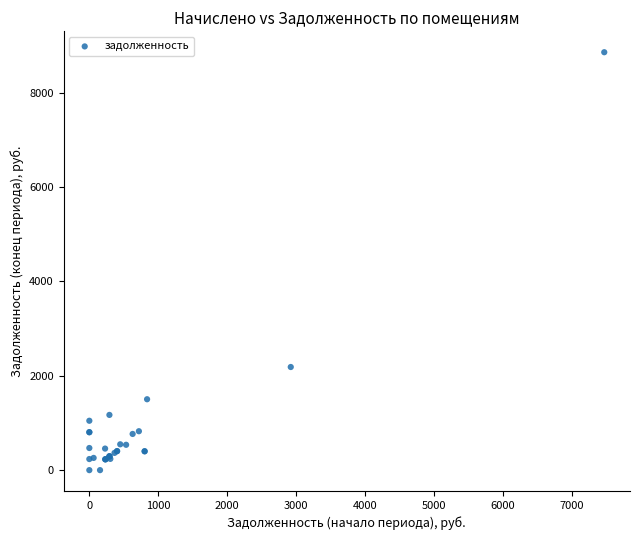

What Y value in the scatter plot is closest to 4427?

2185.2